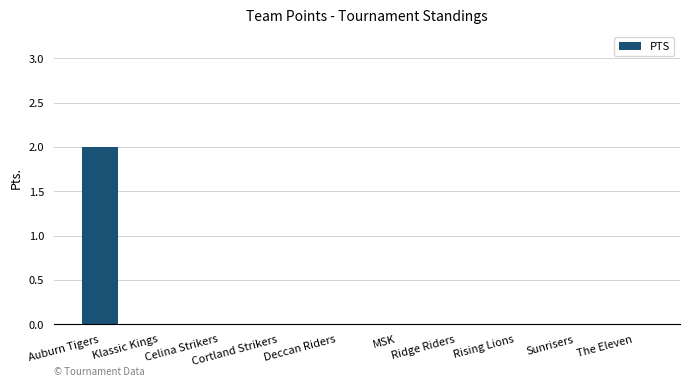

At which category does the chart reach its peak across all series?

Auburn Tigers